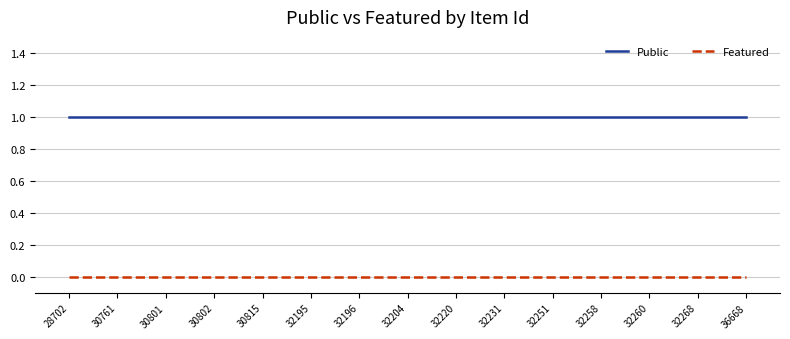

What is the sum of the Public values at 30801 and 30802?

2